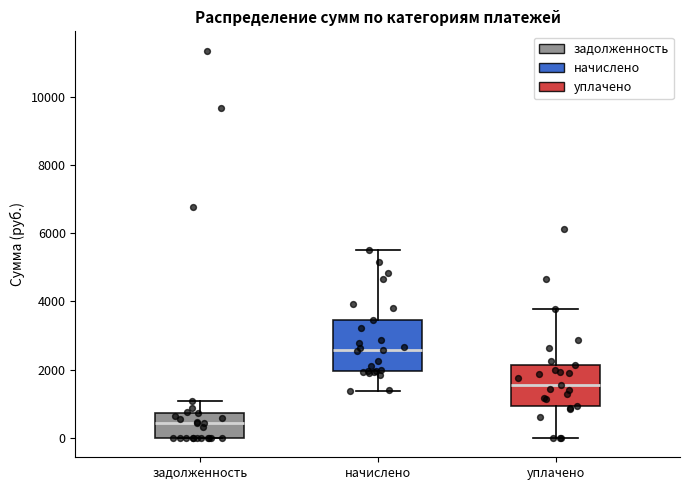

Reading left to right, transcribe this box plot: for each box, give where its median line is, the range the box spans, and where its two whiskers end, as read against the y-axis. The values are not printed on the chart, so give them approximately, as read against the axis.

задолженность: median 400, box 0 to 800, whiskers 0 to 1000
начислено: median 2600, box 2000 to 3400, whiskers 1400 to 5600
уплачено: median 1600, box 1000 to 2200, whiskers 0 to 3800